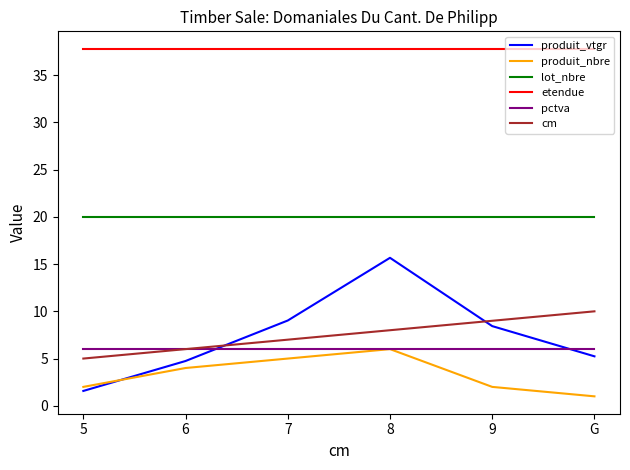

Between 6 and G, which series saw the biggest shift?

cm